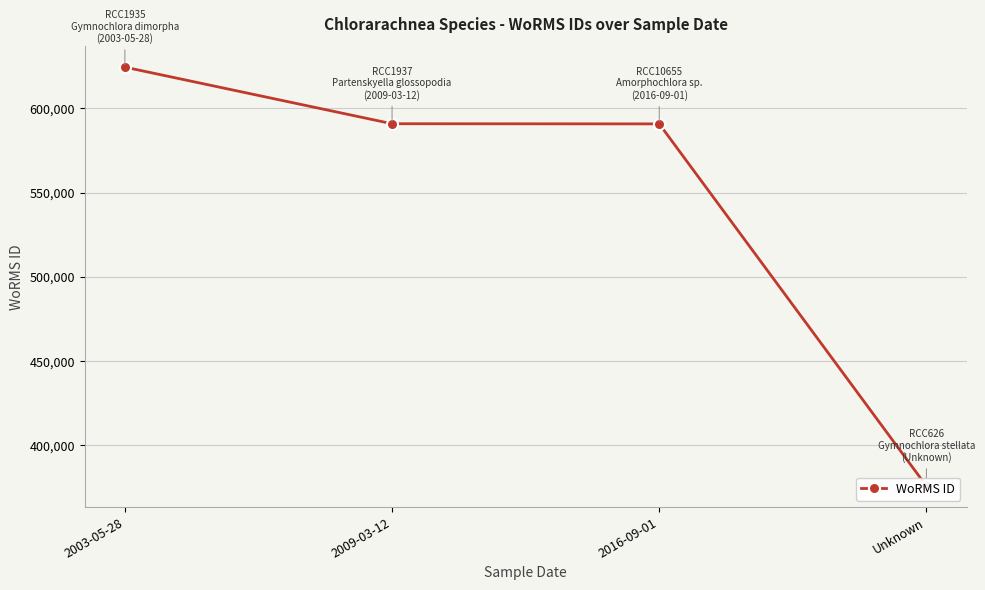

Rank the categories by value from highest to lowest.

2003-05-28, 2009-03-12, 2016-09-01, Unknown